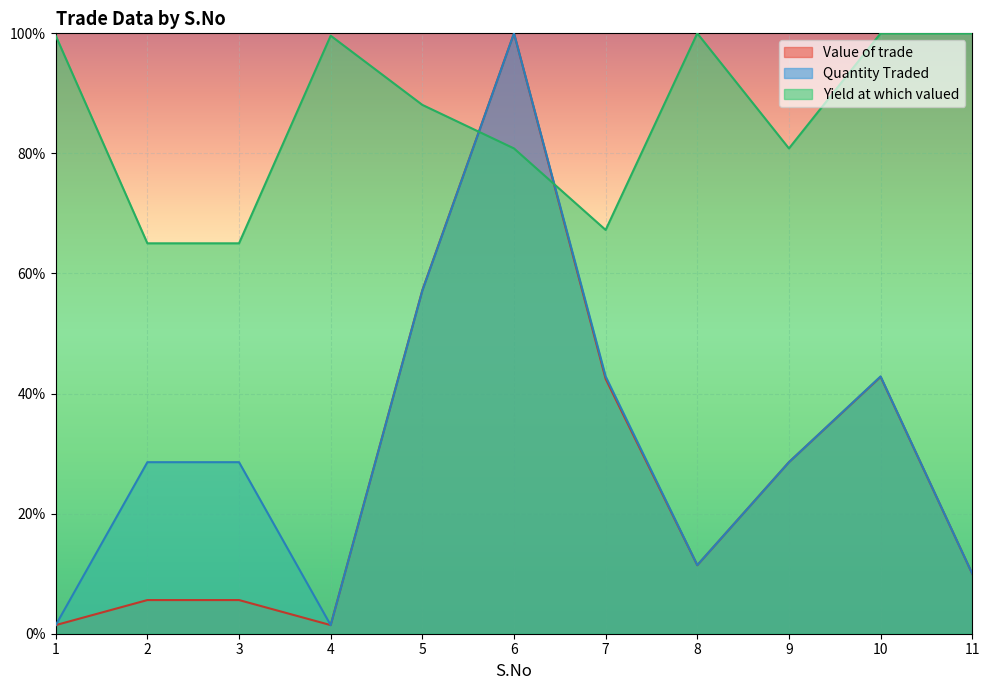

What is the difference between the highest and lowest values at 4?

1.0